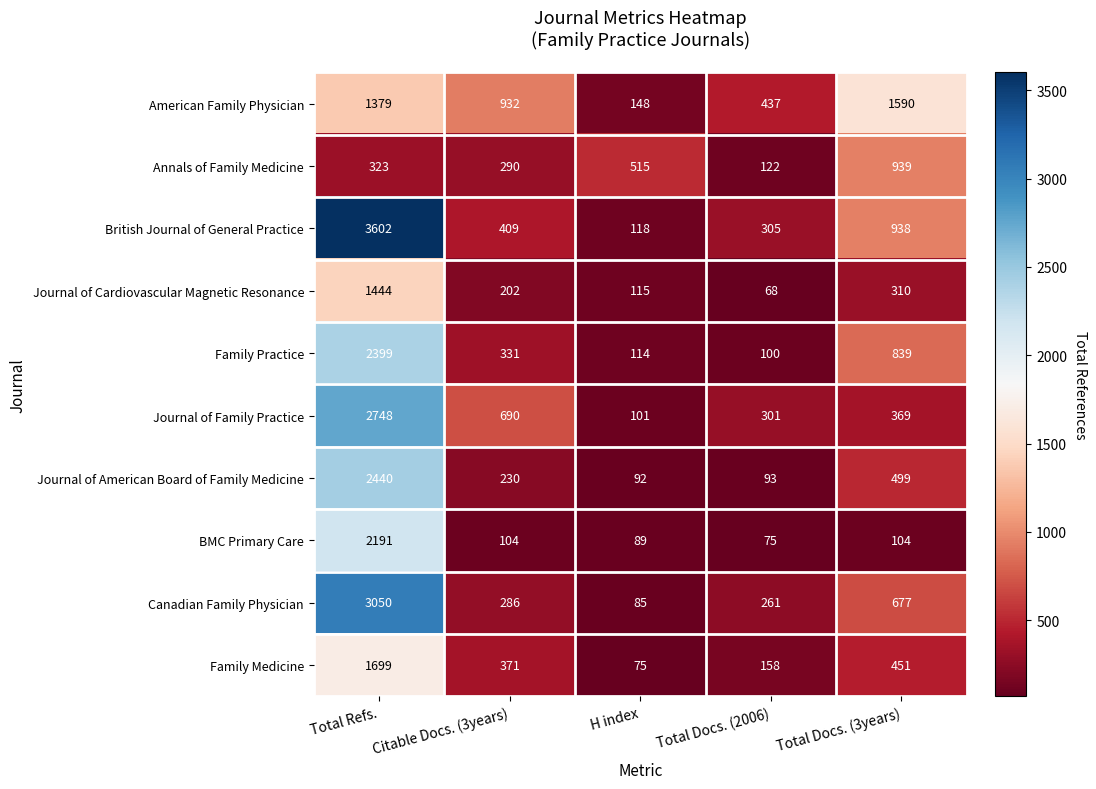

Rank the series by their maximum value, from highest to lowest.

British Journal of General Practice, Canadian Family Physician, Journal of Family Practice, Journal of American Board of Family Medicine, Family Practice, BMC Primary Care, Family Medicine, American Family Physician, Journal of Cardiovascular Magnetic Resonance, Annals of Family Medicine